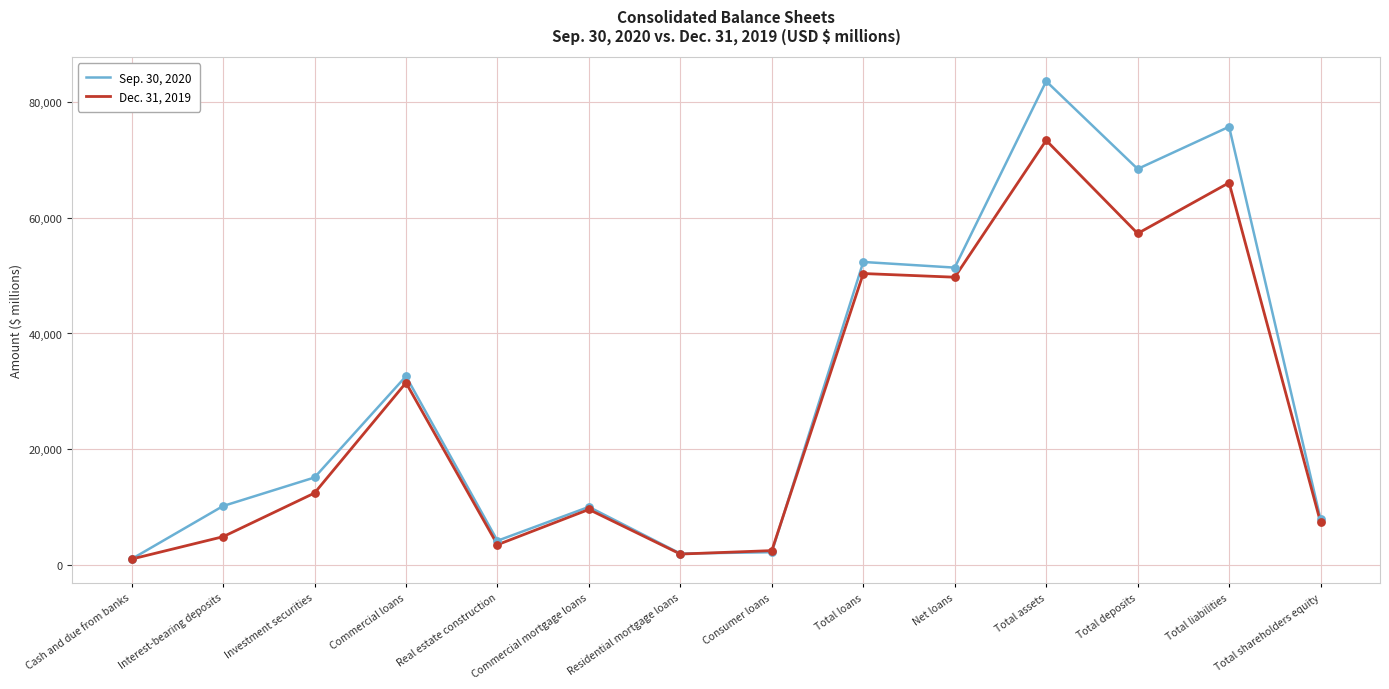

At how many categories does at least one series exceed 67405?

3